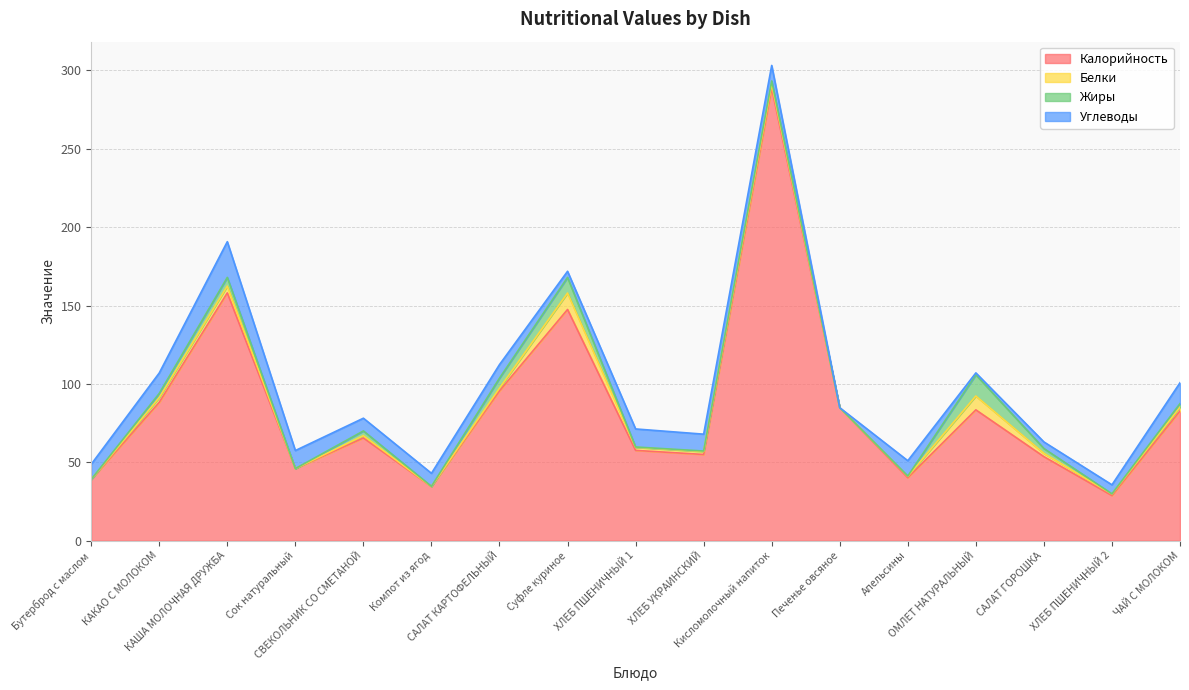

Is the value of Углеводы at СВЕКОЛЬНИК СО СМЕТАНОЙ greater than the value of Калорийность at САЛАТ КАРТОФЕЛЬНЫЙ?

No